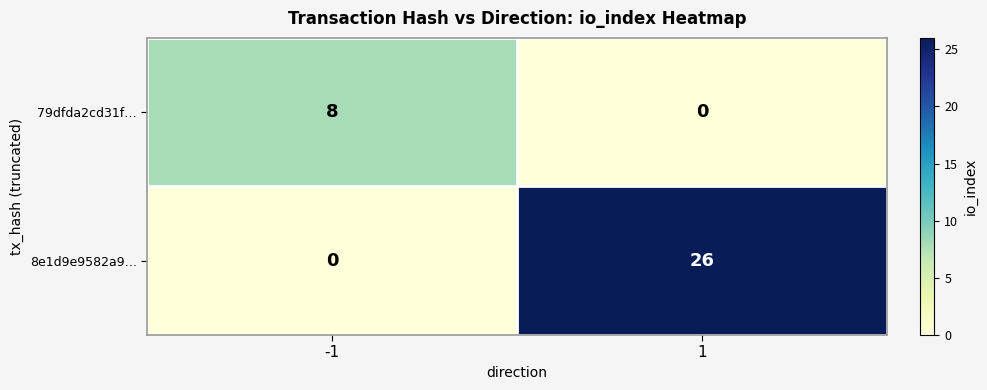

Count the number of categories in the chart.

2